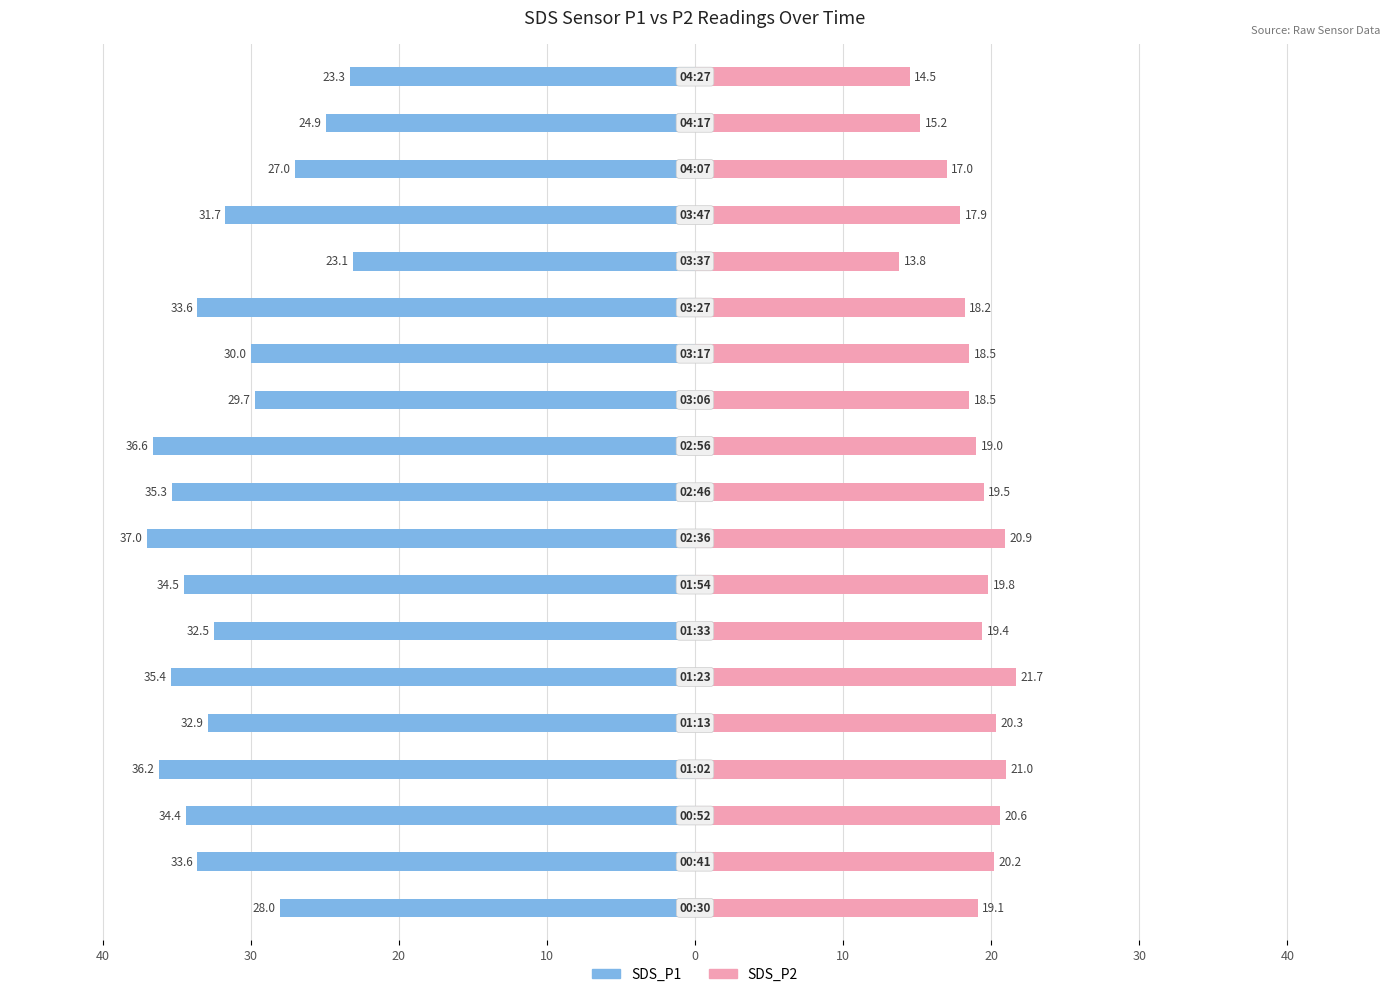

What is the average value of the SDS_P2 series?

18.7